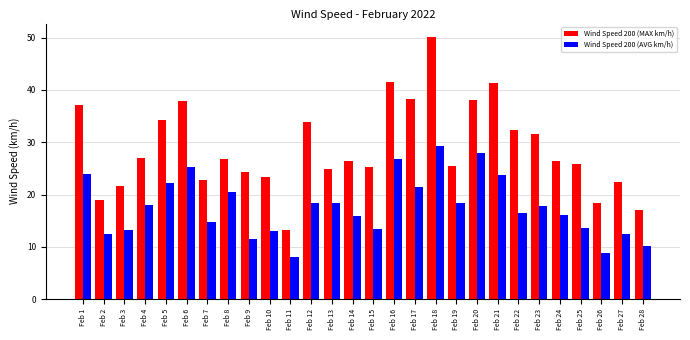

Which series has the largest range (max minus min)?

Wind Speed 200 (MAX km/h)